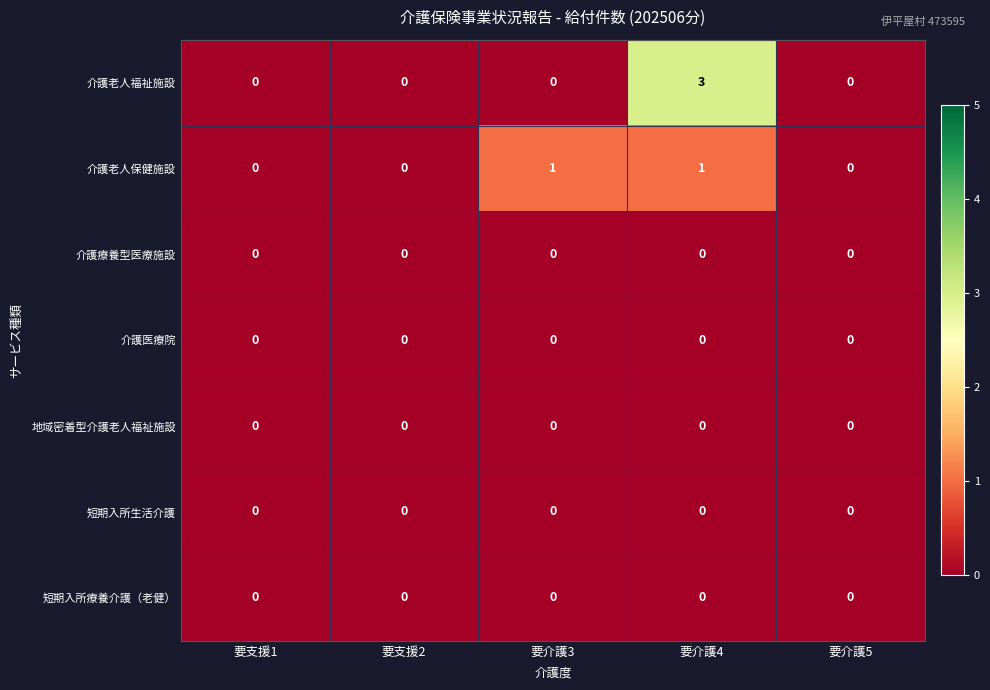

The 短期入所療養介護（老健） series shows 0 at 要支援1. True or false?

True